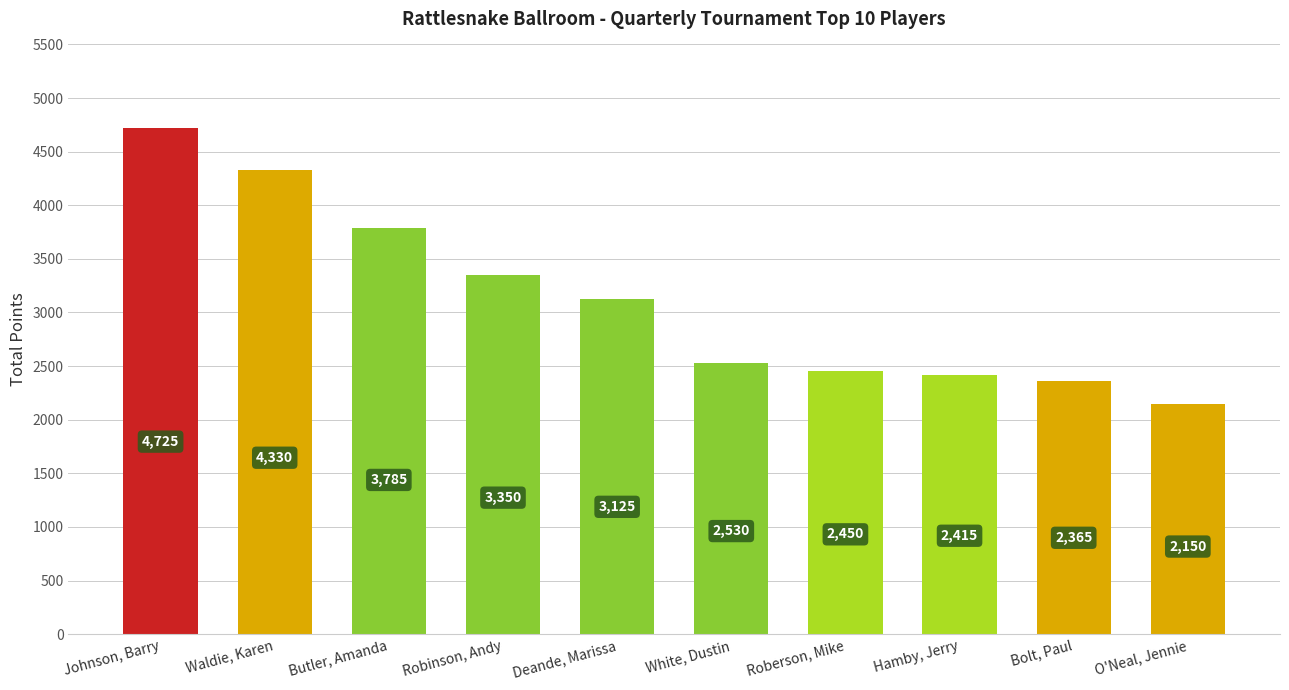

What is the difference between the maximum and minimum values?

2575